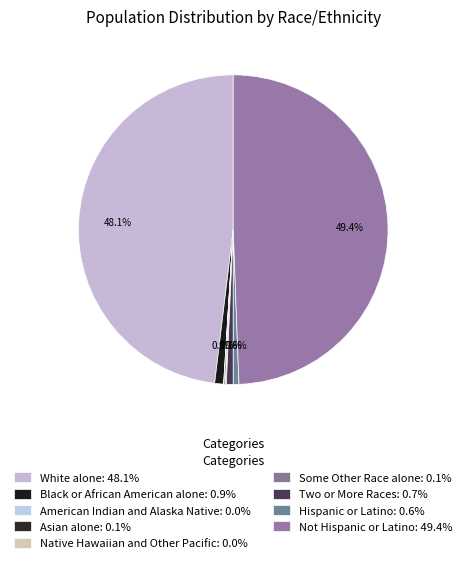

What is the largest slice in the pie chart?

Not Hispanic or Latino